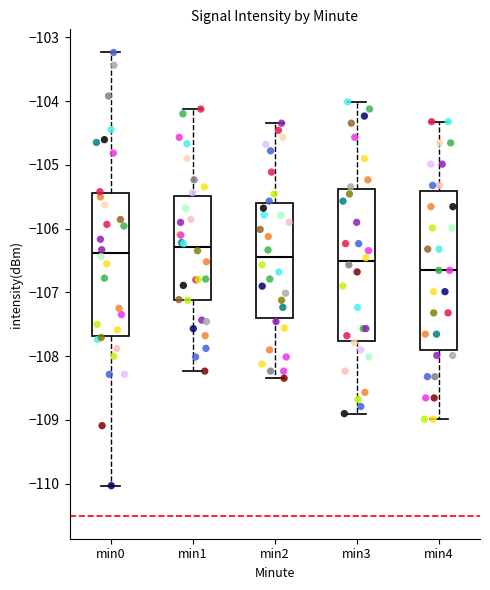

Reading left to right, read every box against the y-axis: the position of its median line, the range the box covers, and the ends of its whiskers. The values are not printed on the chart, so give them approximately, as read against the axis.

min0: median -106.4, box -107.7 to -105.4, whiskers -110.0 to -103.2
min1: median -106.3, box -107.1 to -105.5, whiskers -108.2 to -104.1
min2: median -106.5, box -107.4 to -105.6, whiskers -108.3 to -104.3
min3: median -106.5, box -107.8 to -105.4, whiskers -108.9 to -104.0
min4: median -106.7, box -107.9 to -105.4, whiskers -109.0 to -104.3